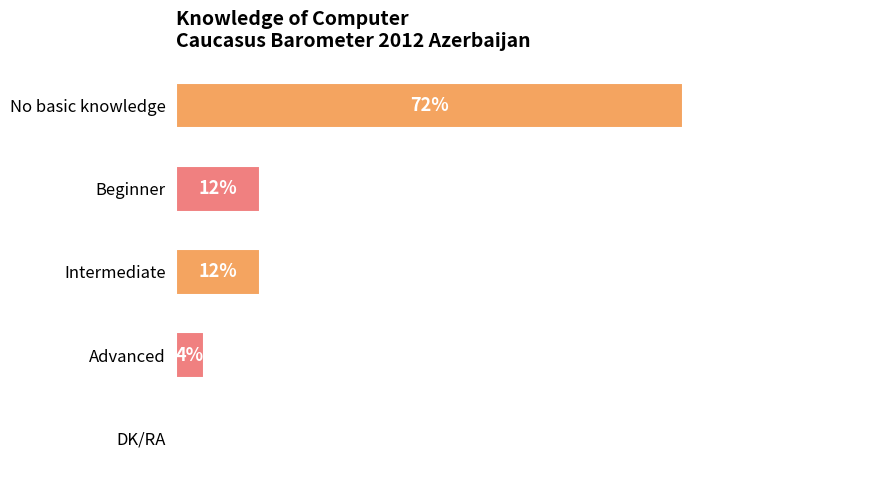

Which category has the highest value across all series?

No basic knowledge